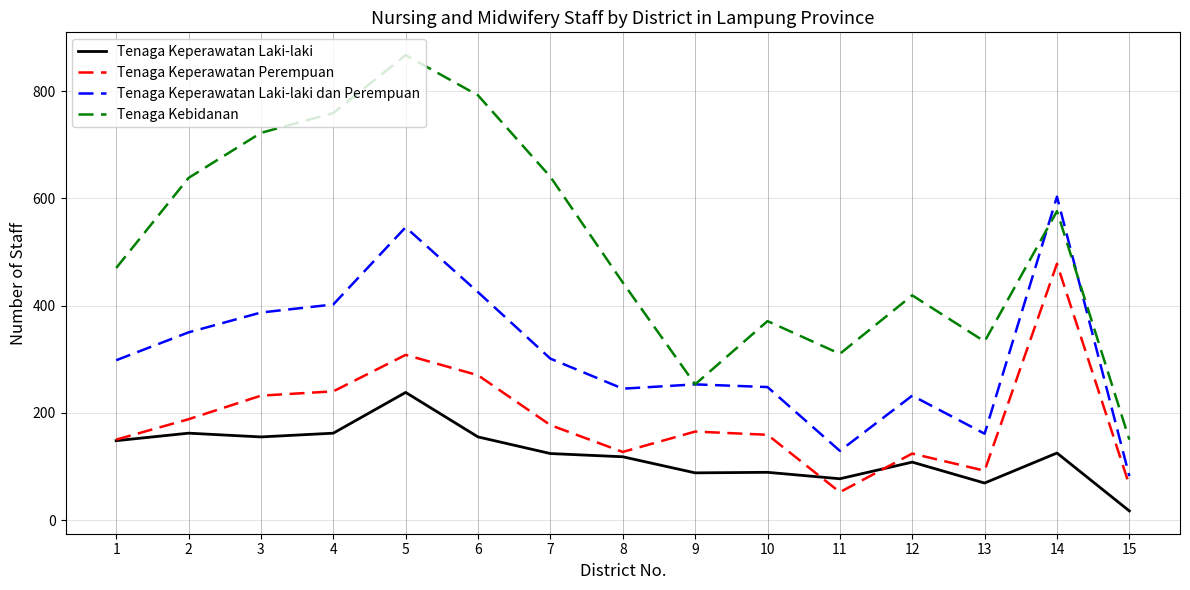

How many lines are shown in the chart?

4